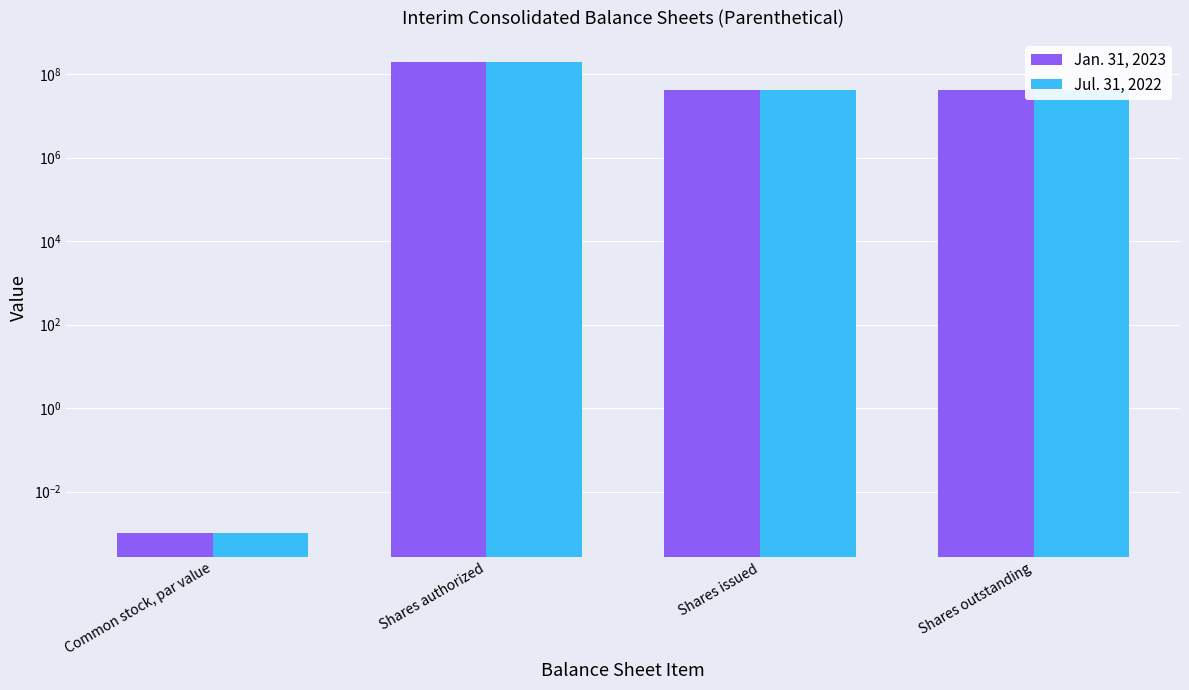

How many bars are there in total?

8